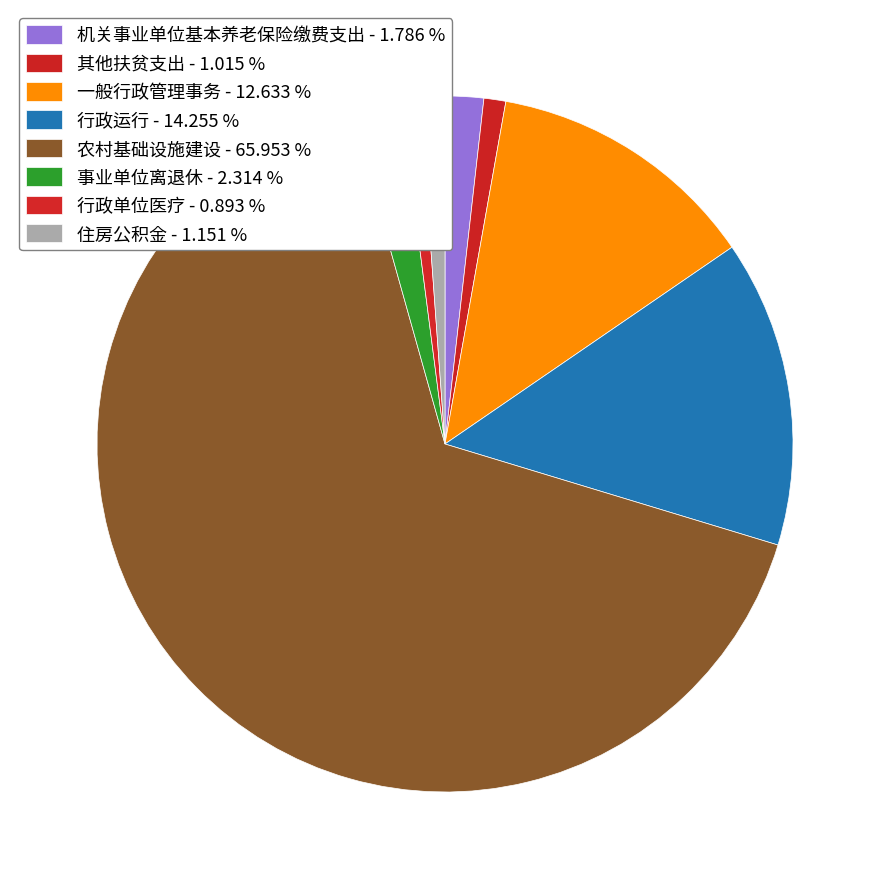

How many slices are in this pie chart?

8